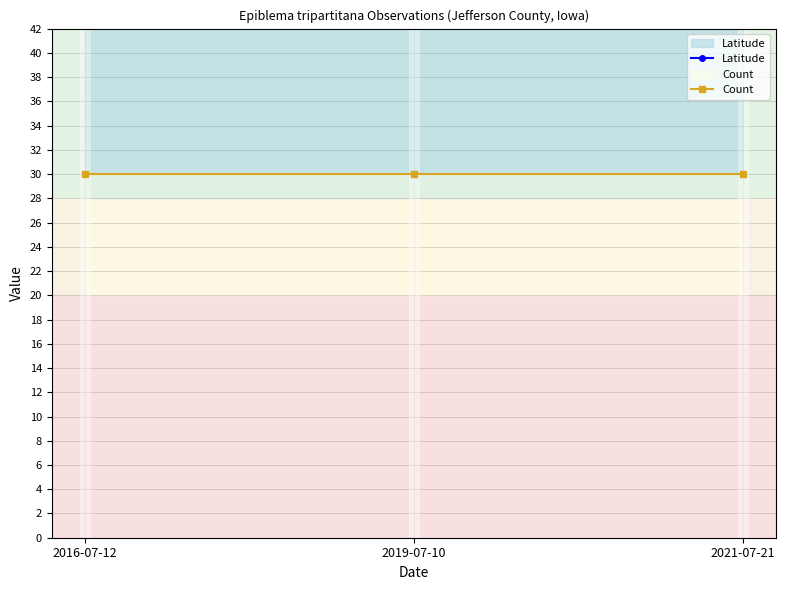

Is the value of Latitude at 2016-07-12 greater than the value of Count at 2019-07-10?

Yes